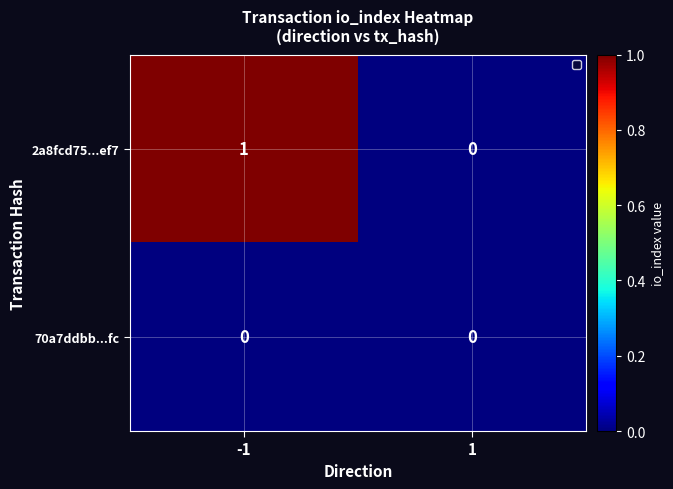

Reading left to right, what are all the values shown in this chart?

2a8fcd75...ef7: 1	0
70a7ddbb...fc: 0	0